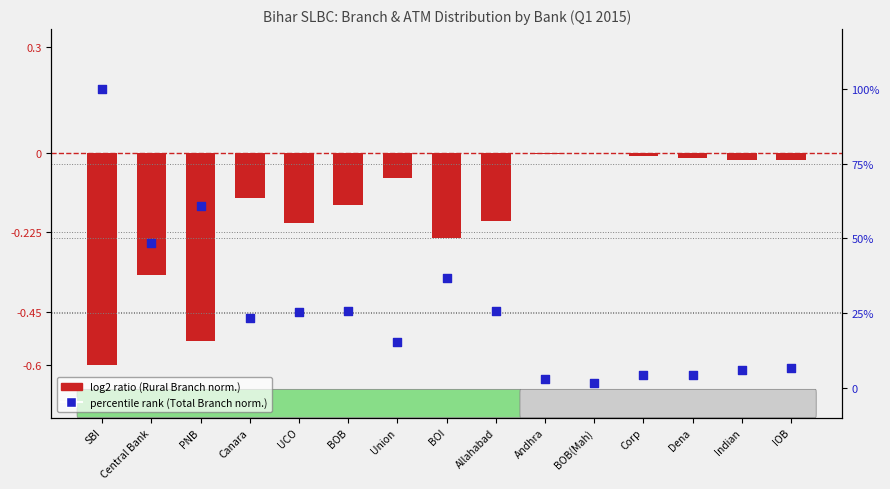

Which series reaches the minimum Y coordinate?

log2 ratio (Rural Branch norm.)